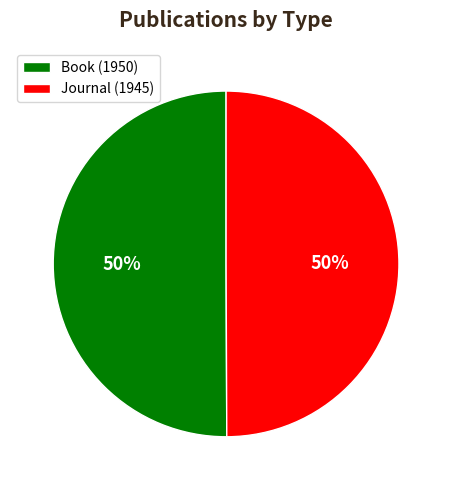

To the nearest percent, what is the combined percentage of Book (1950) and Journal (1945)?

100%